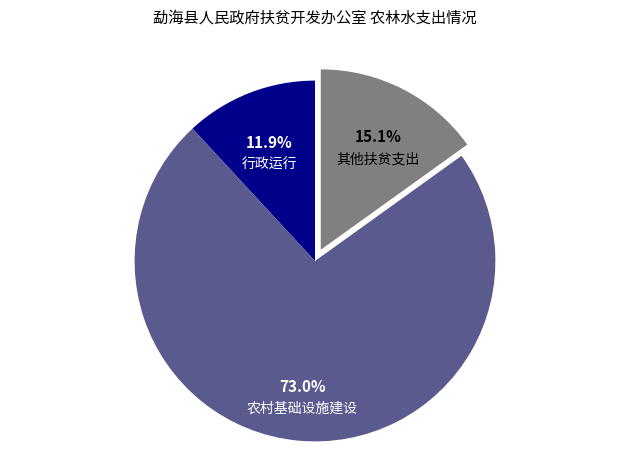

Is there any slice that represents more than half of the pie?

Yes